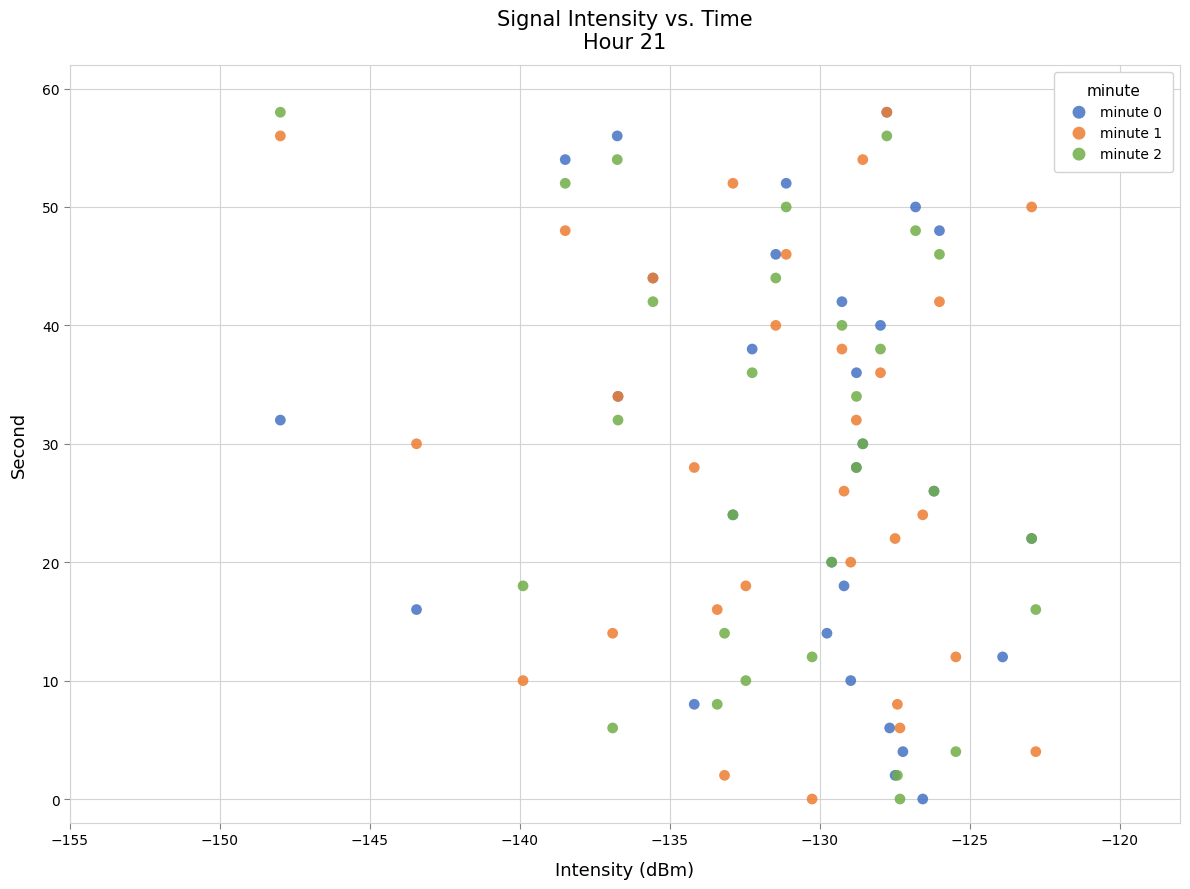

What are all the series names shown in the legend?

minute 0, minute 1, minute 2